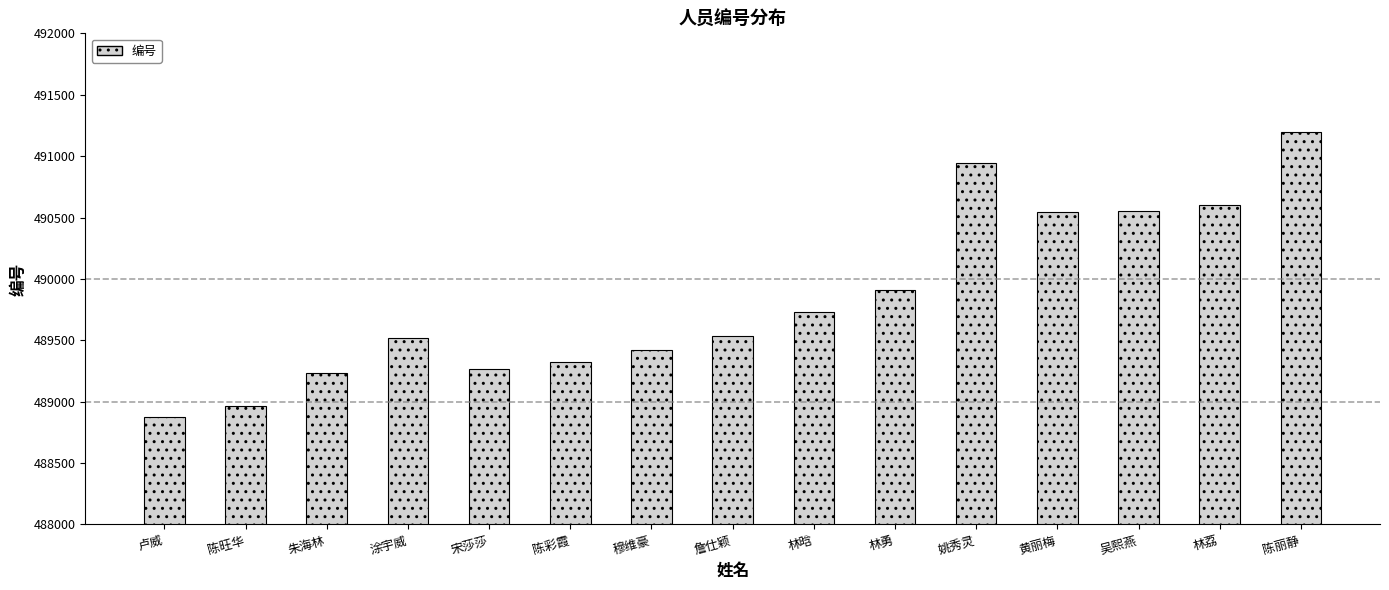

Is it true that the value at 姚秀灵 is 490940?

True